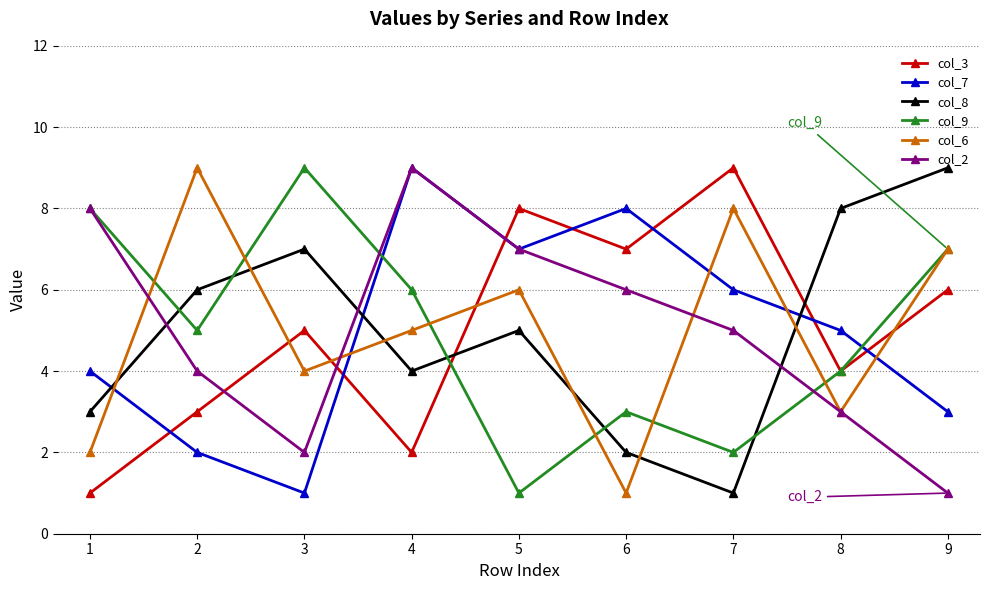

Where is the first local maximum for col_3?

3